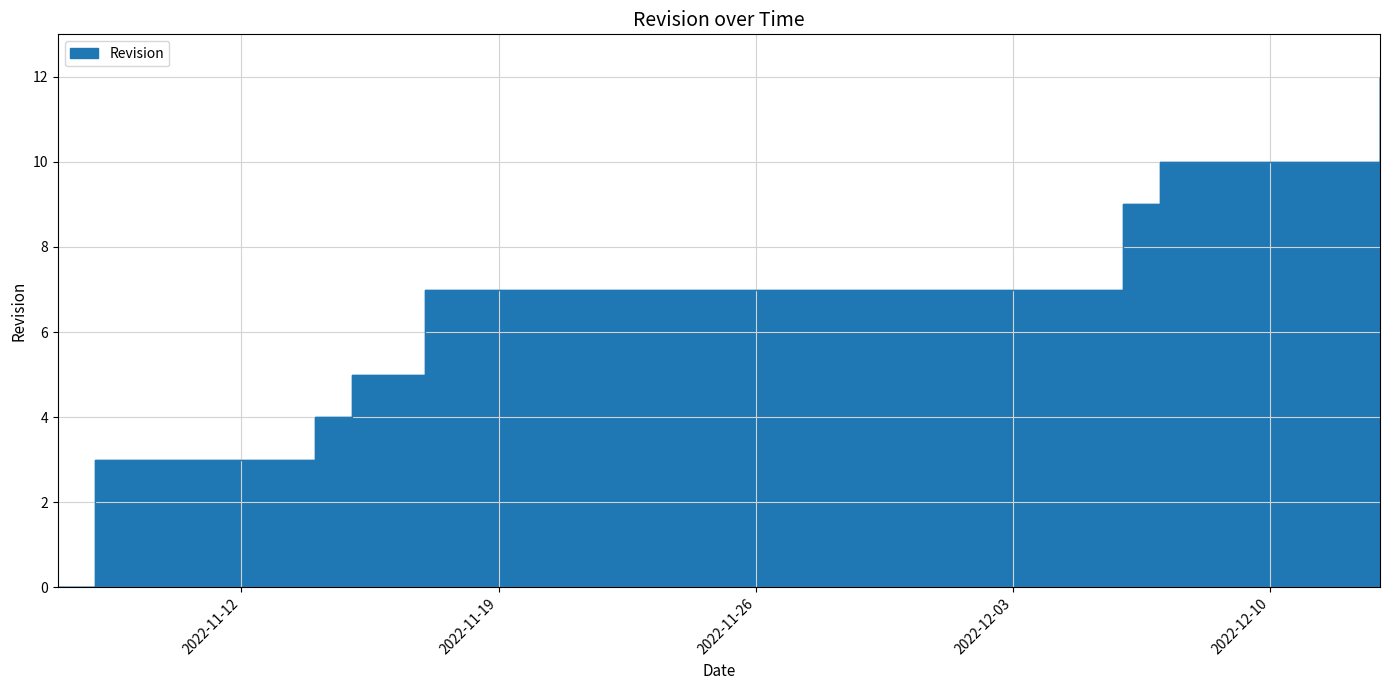

List the labels in order of value, smallest first.

2022-11-07, 2022-11-08, 2022-11-08, 2022-11-08, 2022-11-14, 2022-11-15, 2022-11-17, 2022-11-17, 2022-12-06, 2022-12-06, 2022-12-07, 2022-12-13, 2022-12-13